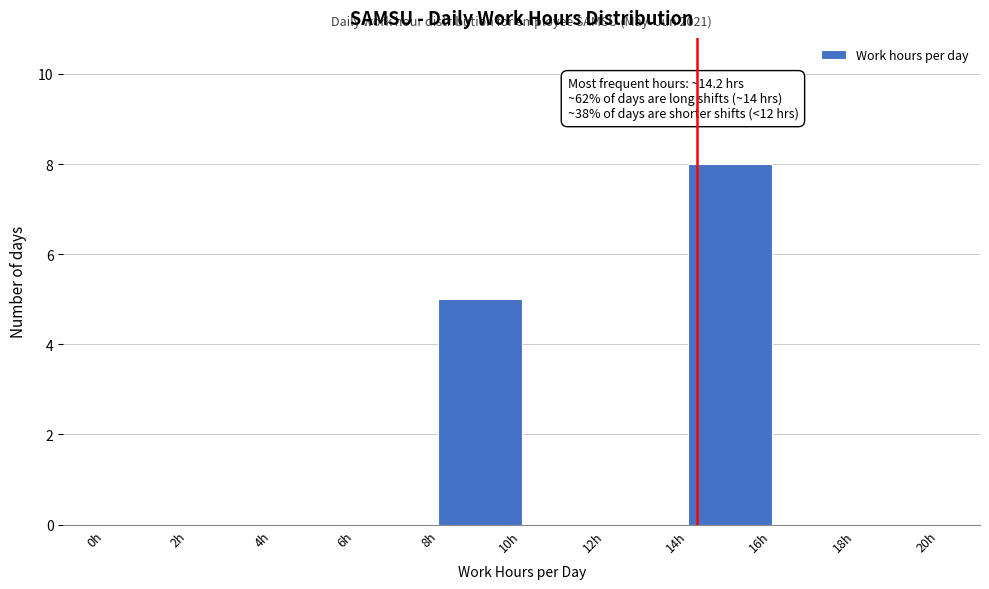

Over which range of the x-axis is the bar tallest?

14 to 16